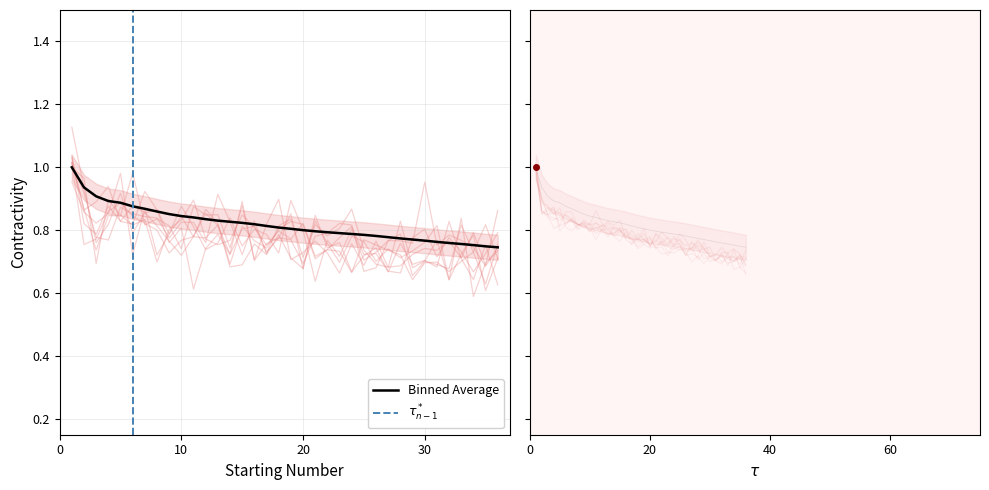

What is the highest value of the Rating series?

1.0